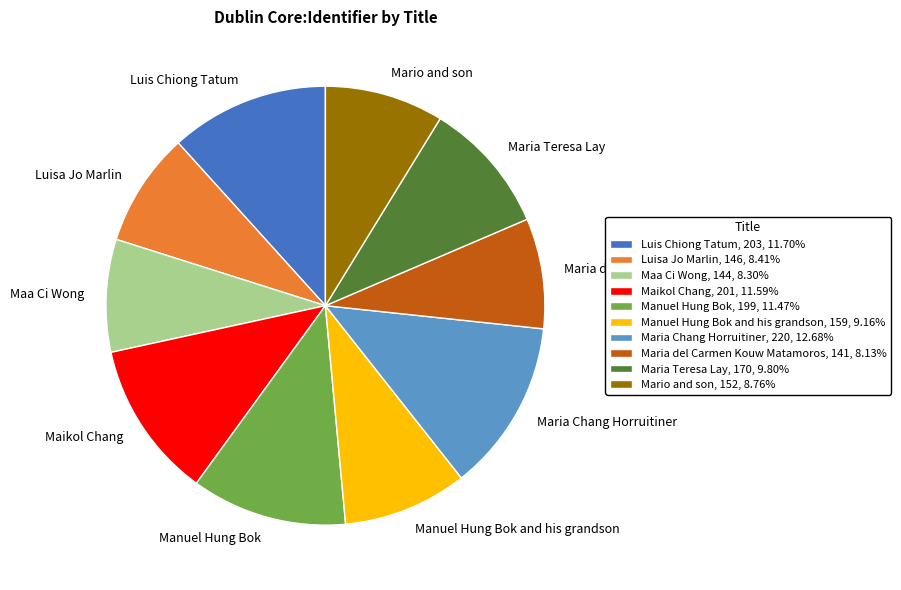

Approximately how many times larger is the value at Luis Chiong Tatum, 203, 11.70% compared to Maria Teresa Lay, 170, 9.80%?

1.2